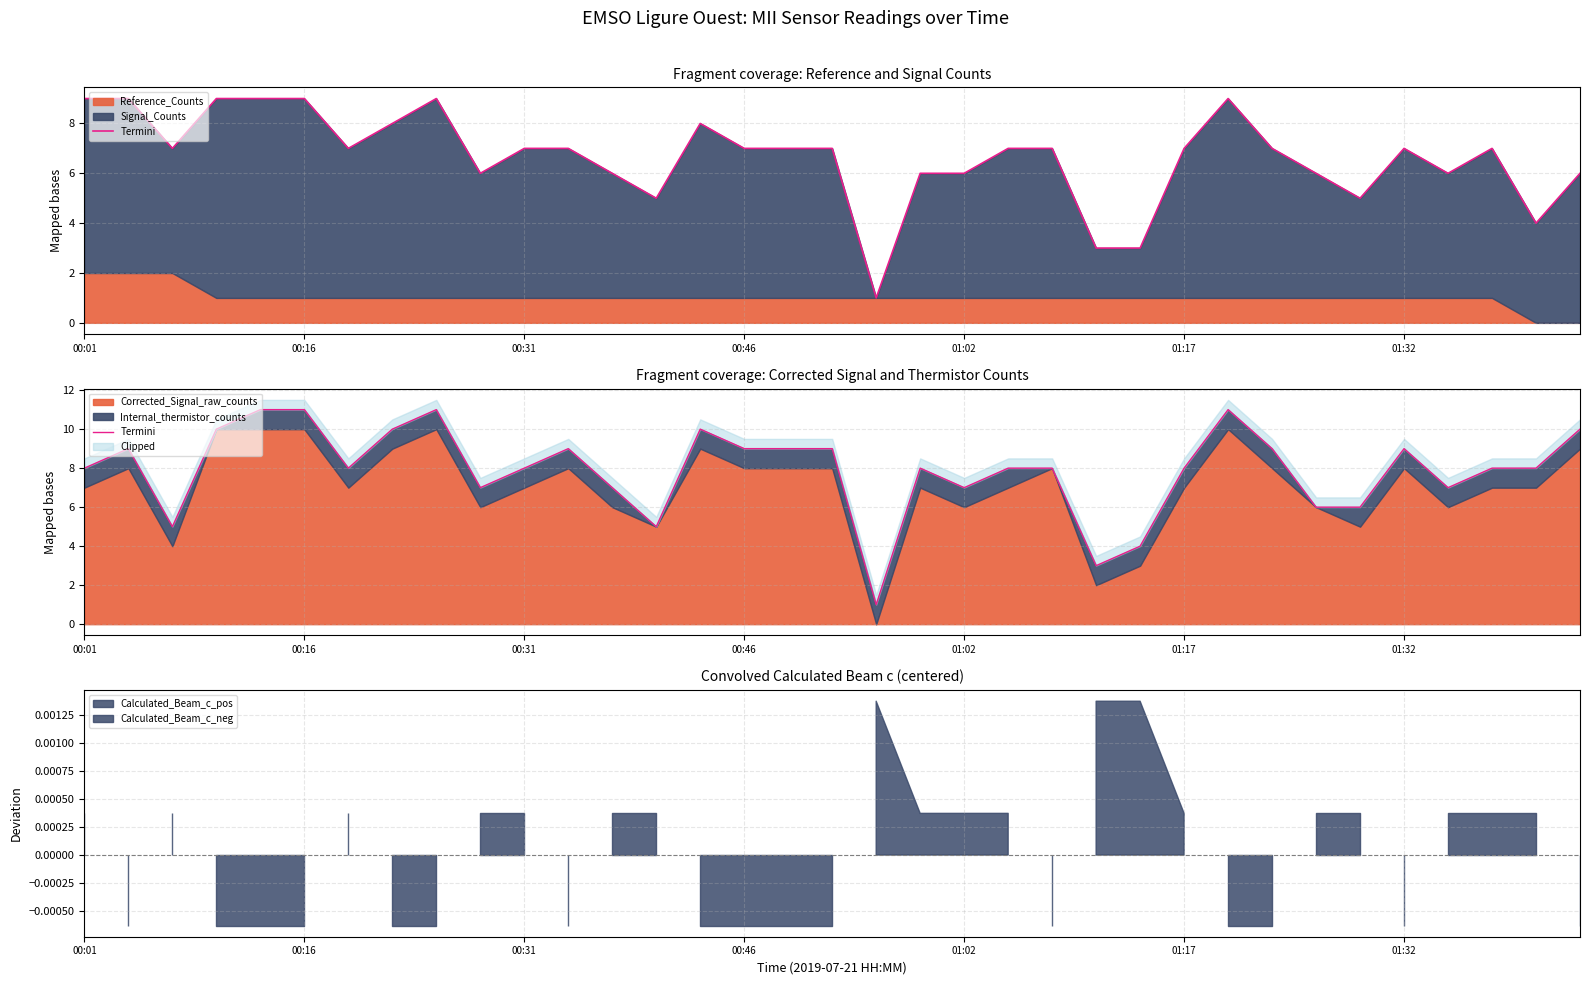

How many points are higher than both their immediate neighbors (excluding endpoints)?

7